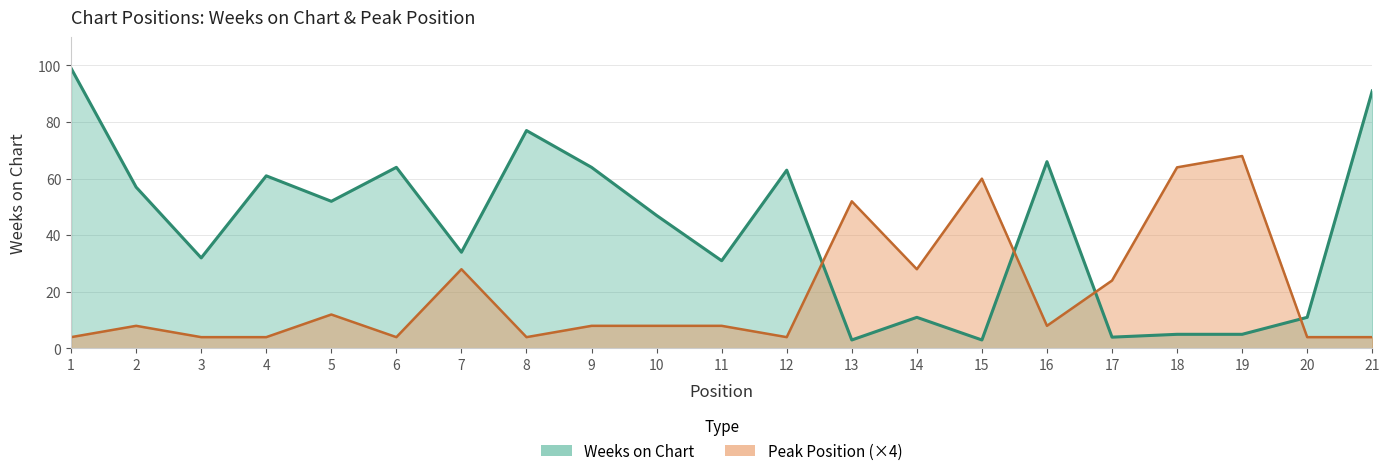

At how many categories does at least one series exceed 42?

15